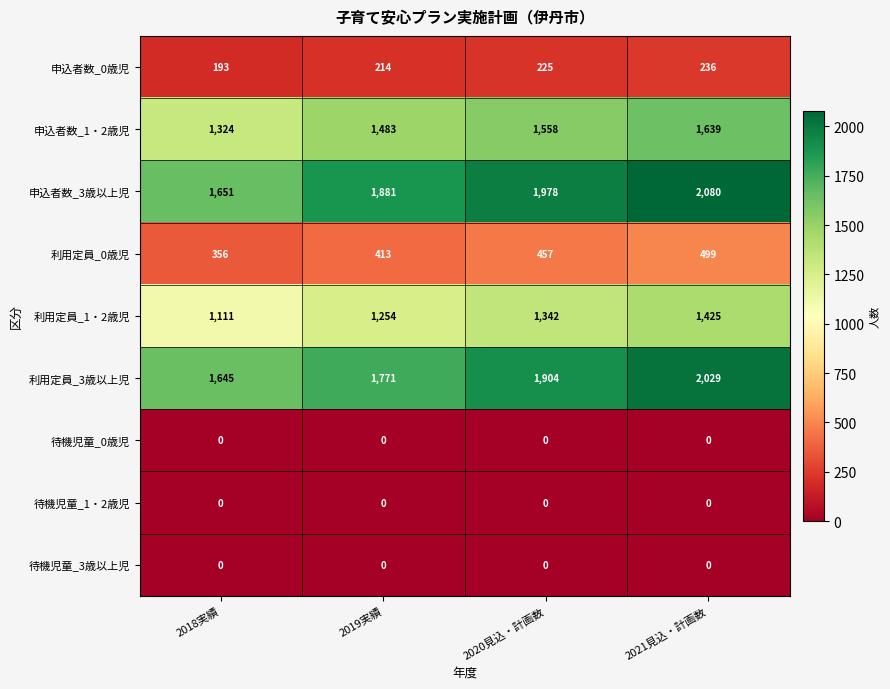

What is the total value across all series at 2018実績?

6280